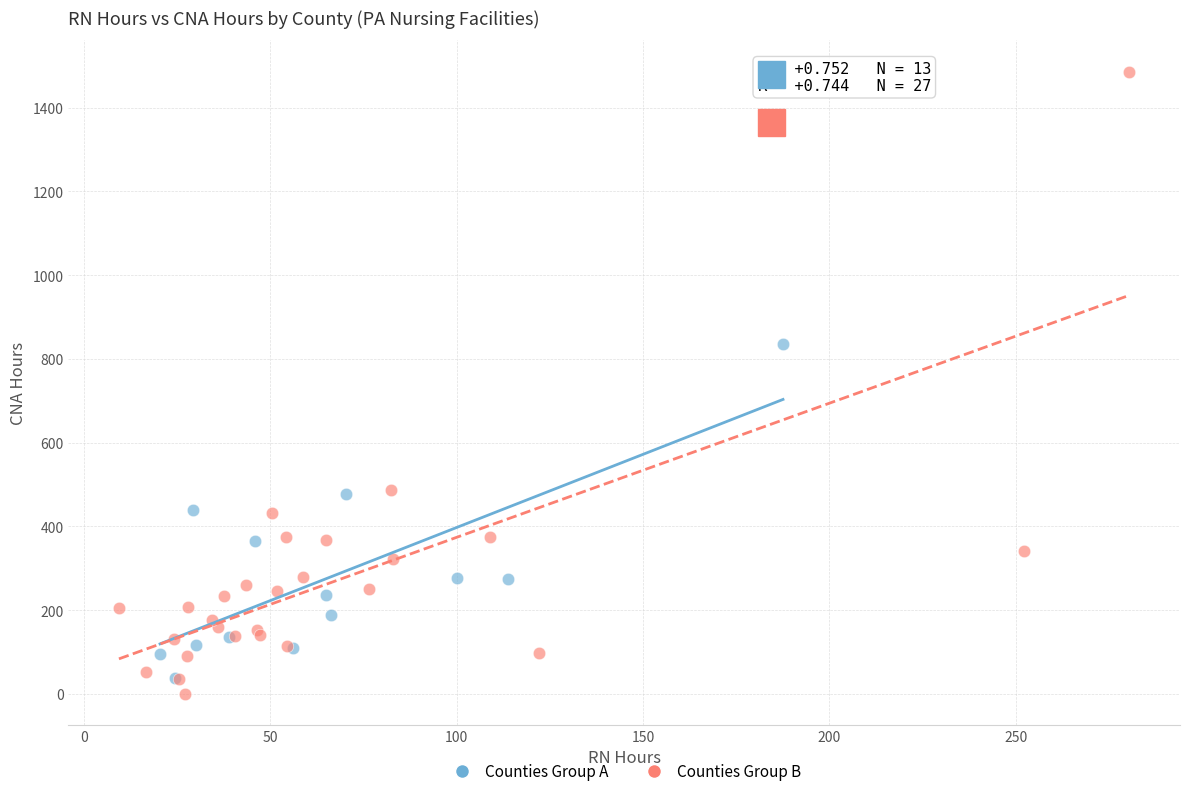

Which series contains the highest Y value?

Counties Group B